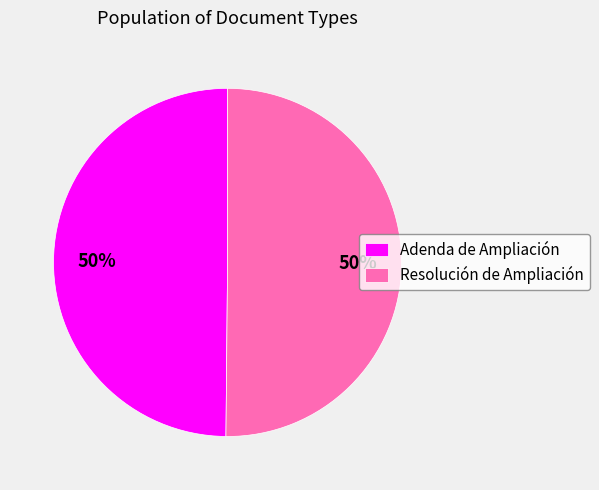

What percentage is the Adenda de Ampliación slice, to the nearest percent?

50%